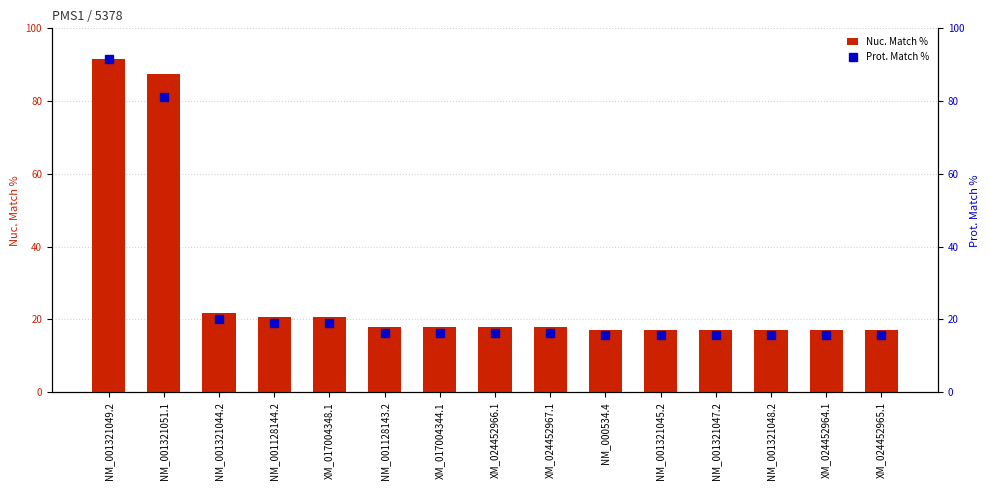

True or false: Nuc. Match % has a value of 20.6 at XM_017004348.1.

True